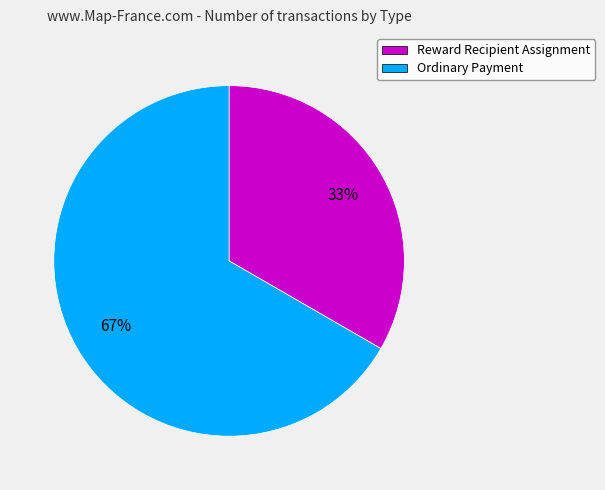

Is it true that Ordinary Payment is 53% of the pie?

False